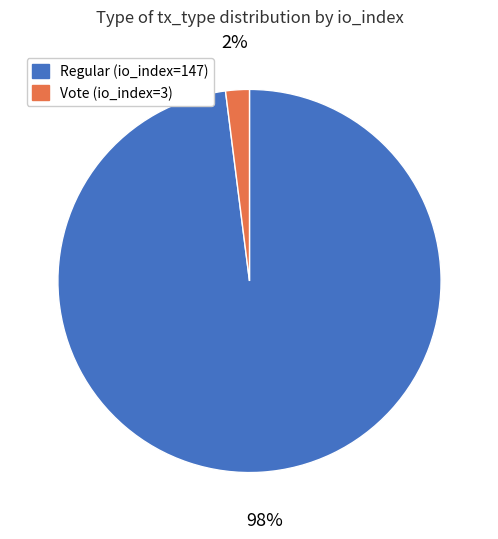

To the nearest percent, what is the difference between the largest and smallest slice percentages?

96%